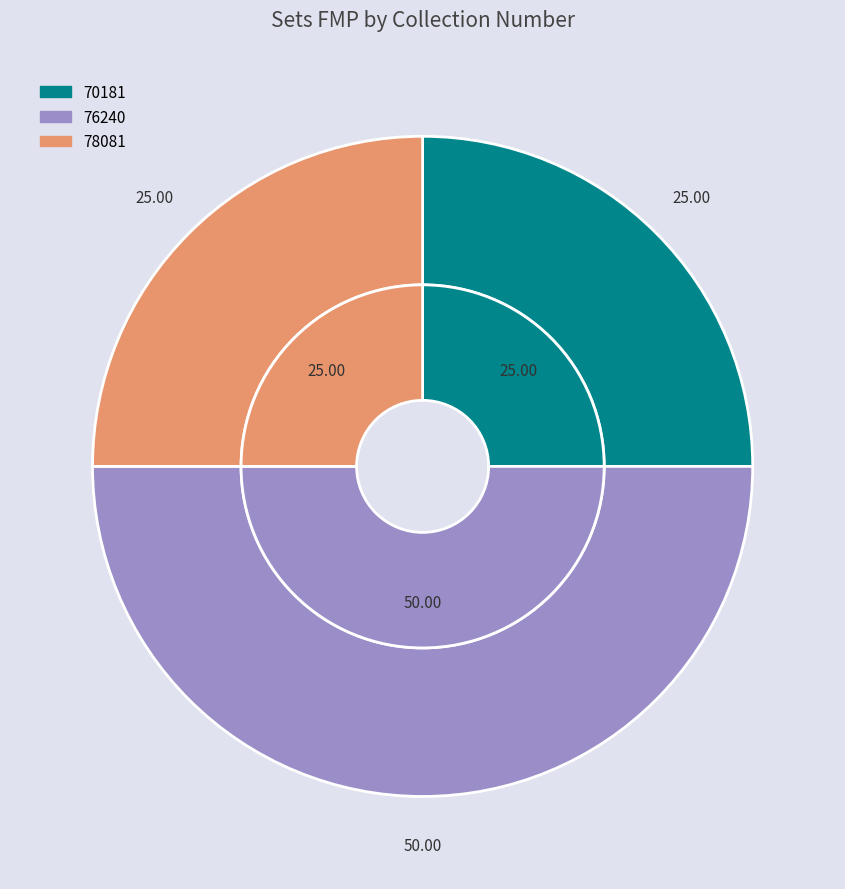

To the nearest percent, what percentage of the pie is 76240?

50%